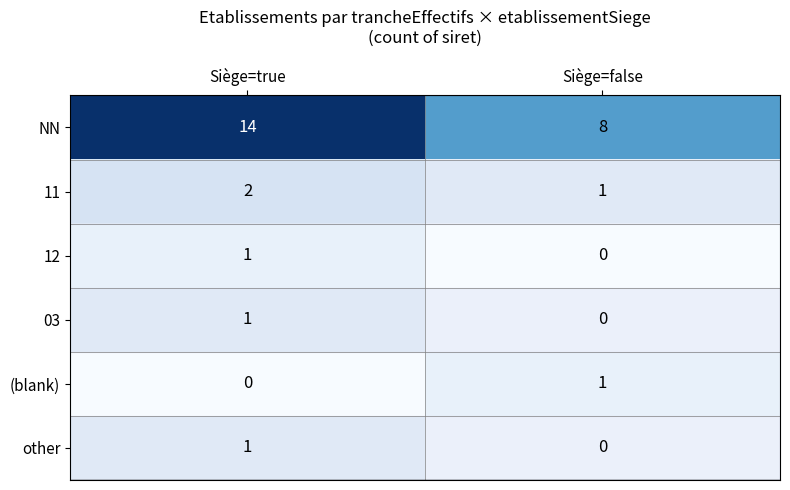

True or false: 12 has a value of 1 at Siège=true.

True